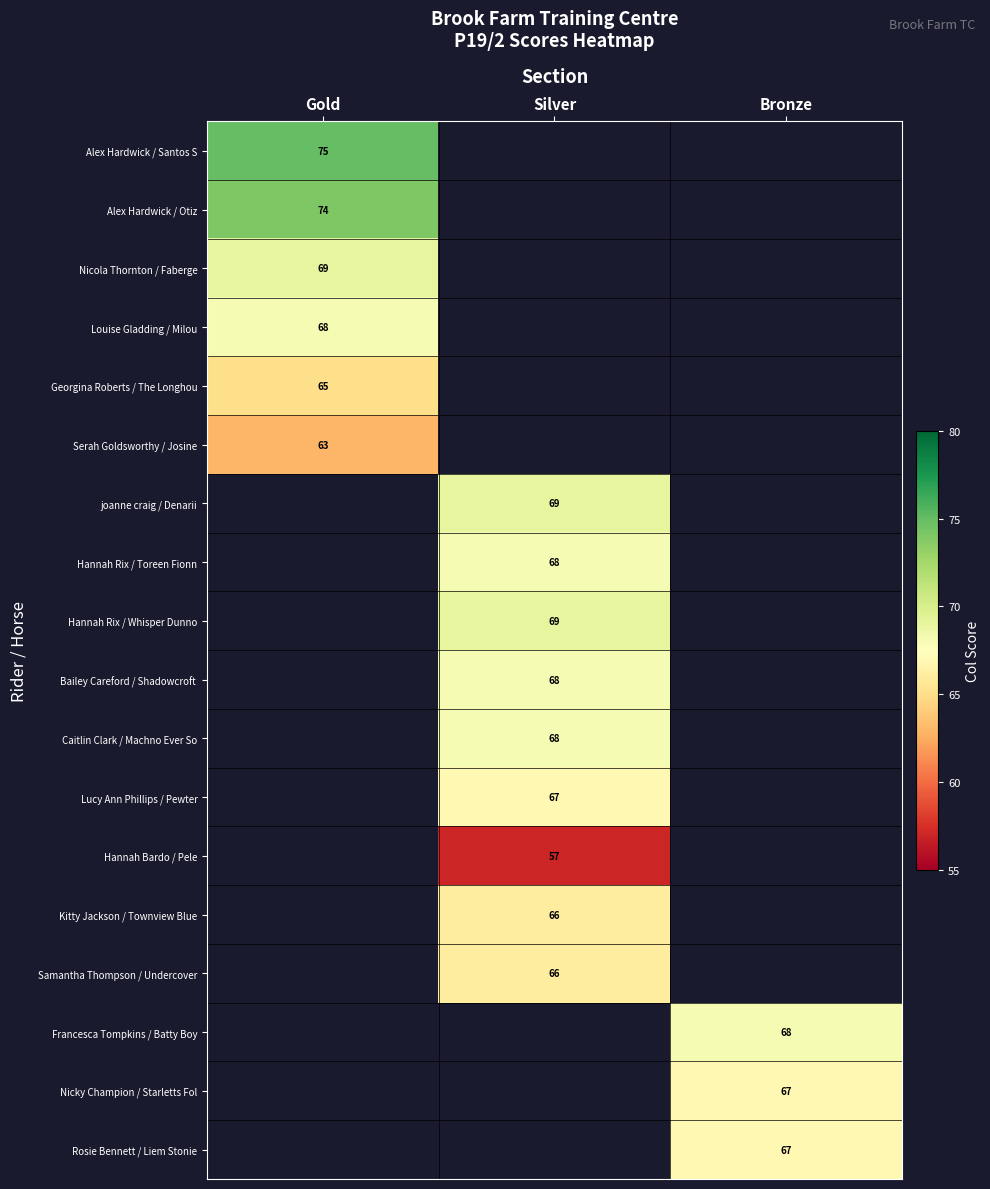

Is it true that Georgina Roberts / The Longhou equals 106 at Gold?

False